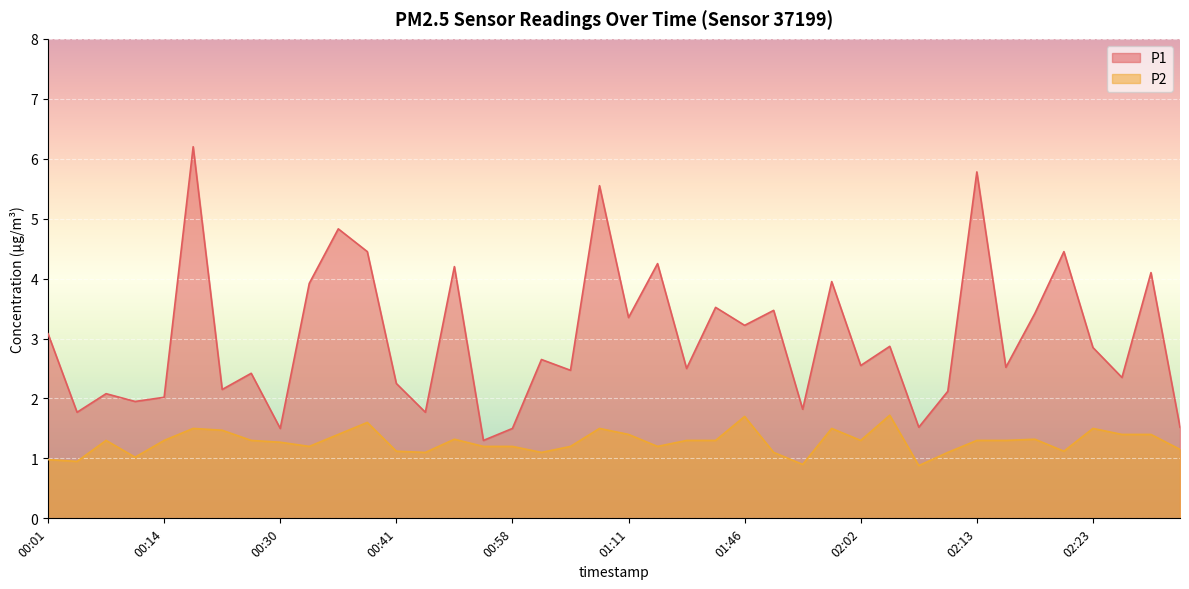

List the labels in order of P1 value, smallest first.

00:55, 00:30, 00:58, 02:07, 02:30, 00:03, 00:46, 01:54, 00:09, 00:14, 00:06, 02:10, 00:22, 00:41, 02:25, 00:28, 01:06, 01:26, 02:15, 02:02, 01:00, 02:23, 02:05, 00:01, 01:46, 01:11, 02:18, 01:51, 01:44, 00:33, 02:00, 02:28, 00:49, 01:20, 00:38, 02:20, 00:35, 01:09, 02:13, 00:20